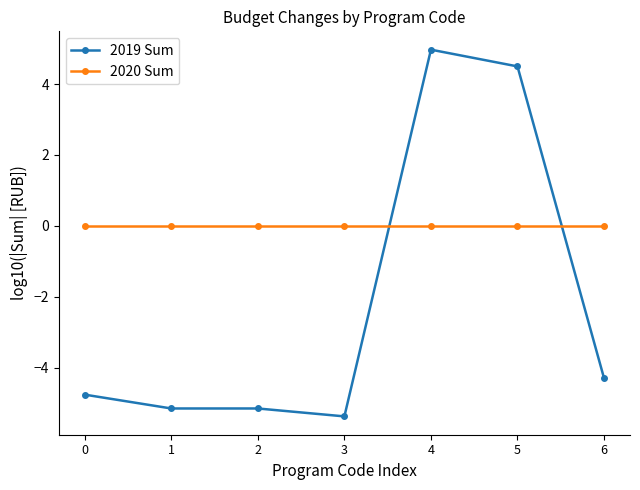

Where do 2019 Sum and 2020 Sum first cross each other?

3 and 4